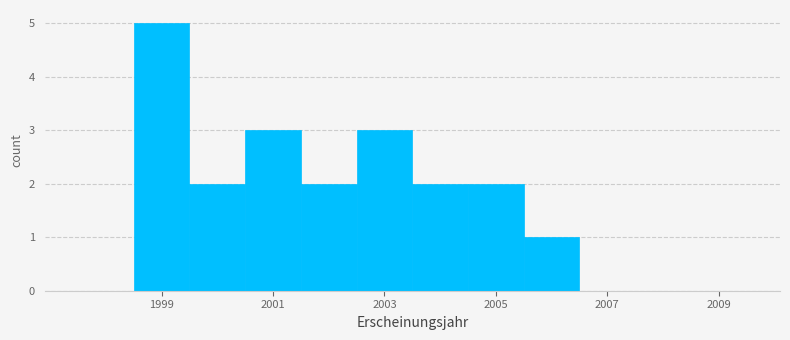

Over which range of the x-axis is the bar tallest?

1998.5 to 1999.5